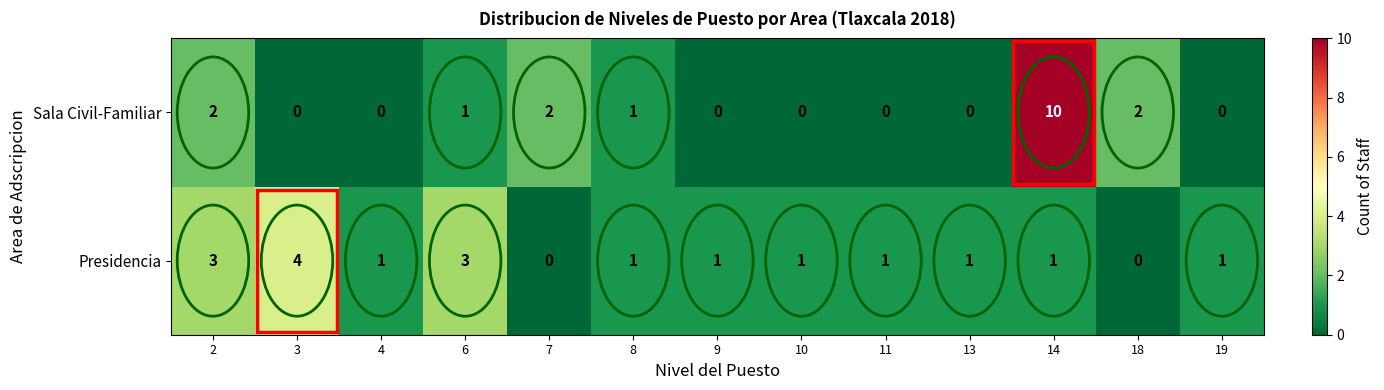

Rank the series by their maximum value, from lowest to highest.

Presidencia, Sala Civil-Familiar